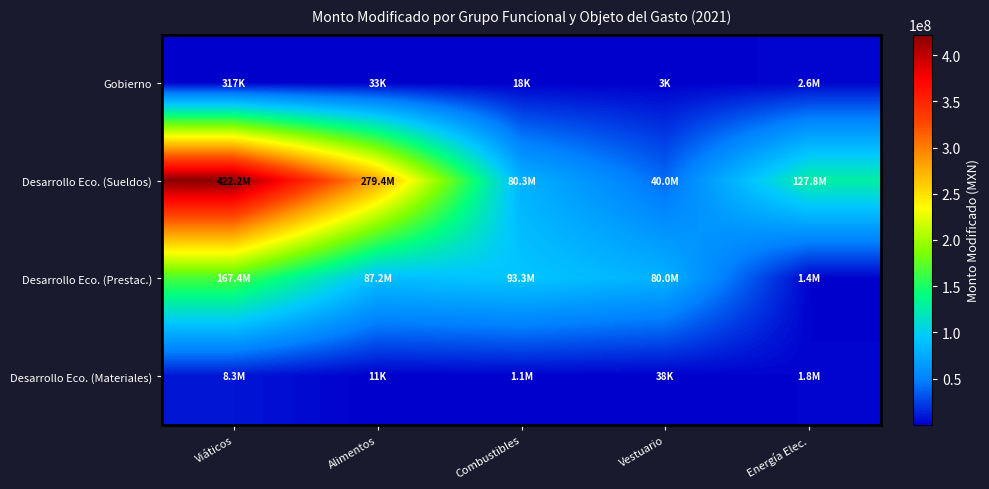

What is the minimum value shown in the chart?

2668